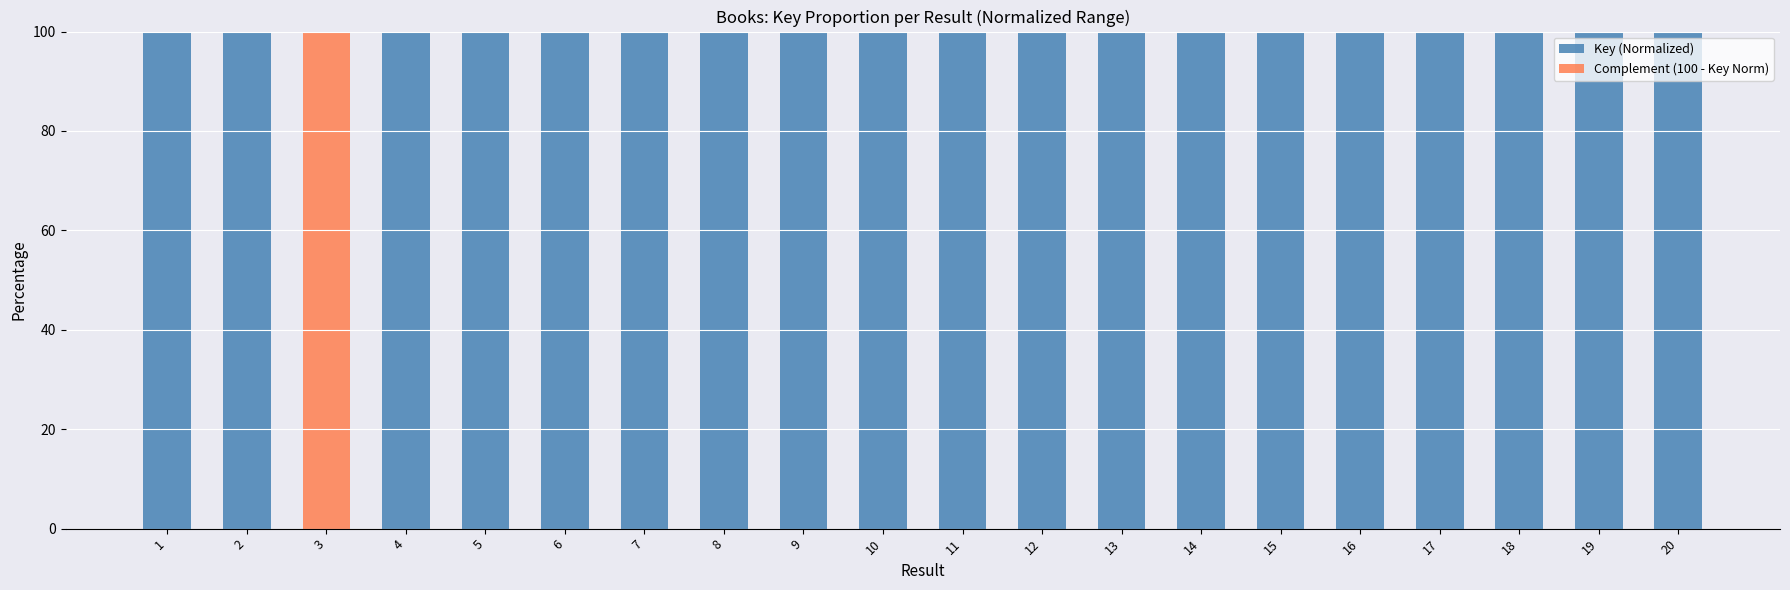

How many categories are shown in the chart?

20